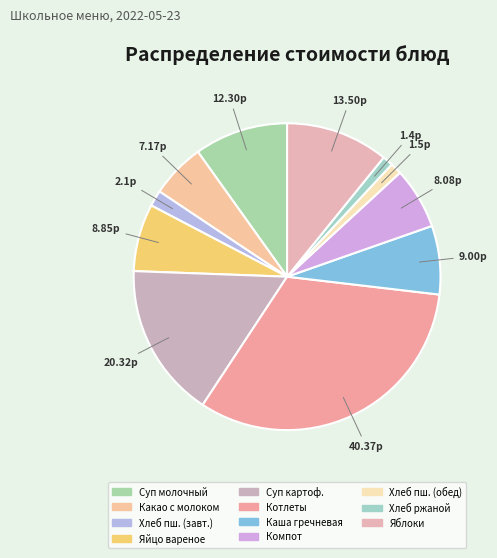

To the nearest percent, what is the combined percentage of Хлеб ржаной and Какао с молоком?

7%